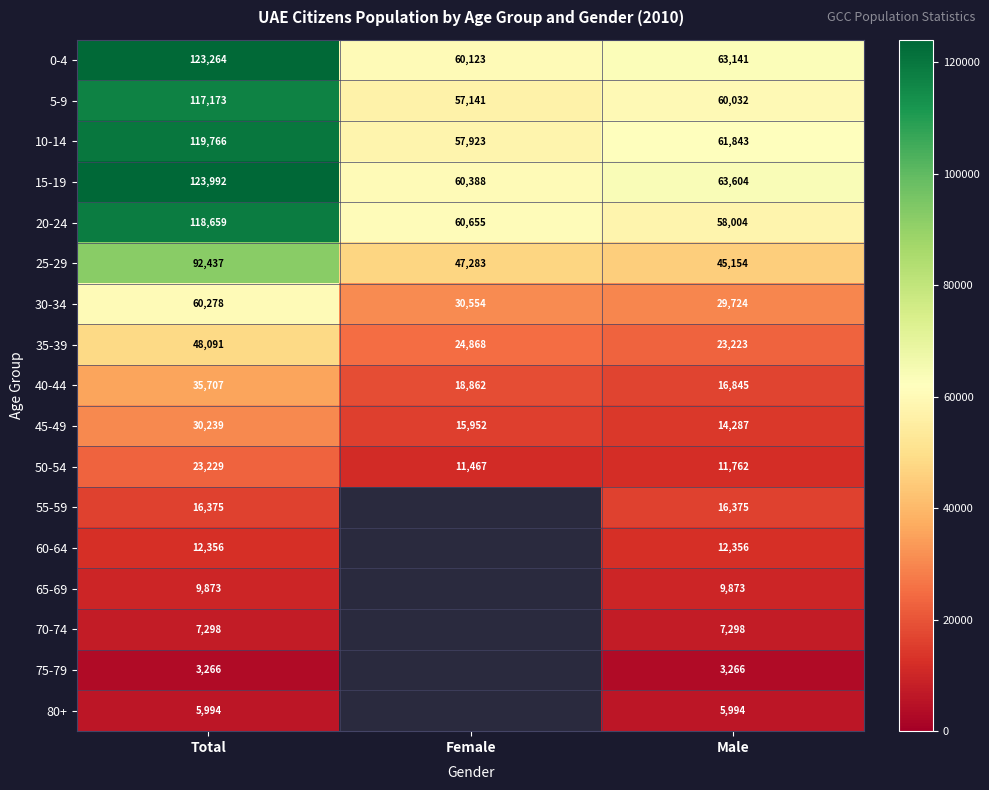

What is the minimum value shown in the chart?

3266.0